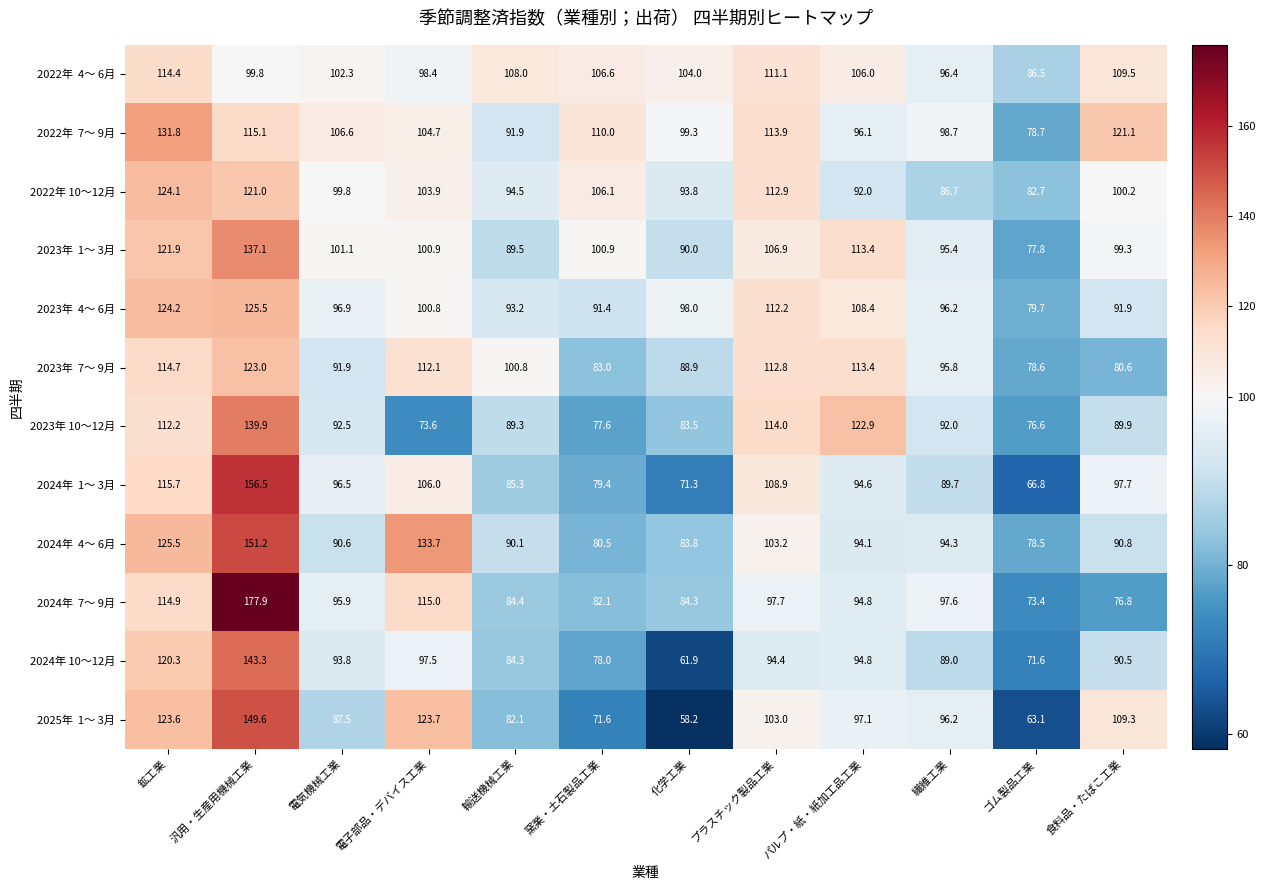

What is the difference between the maximum and minimum values in the 2023年 10～12月 series?

66.3